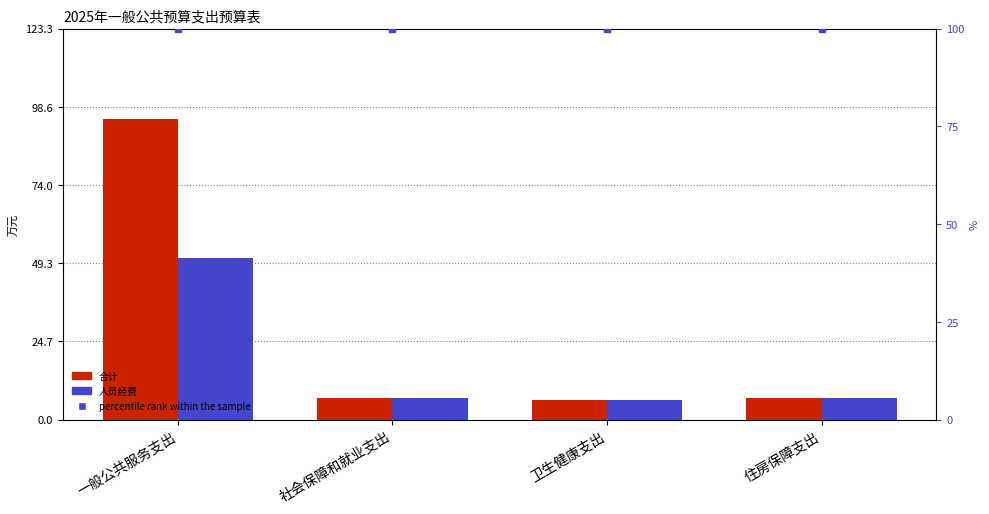

Reading right to left, extract all data points from this chart.

合计: 6.9	6.3	6.8	94.9
人员经费: 6.9	6.3	6.8	51.1
percentile rank within the sample: 100.0	100.0	100.0	100.0